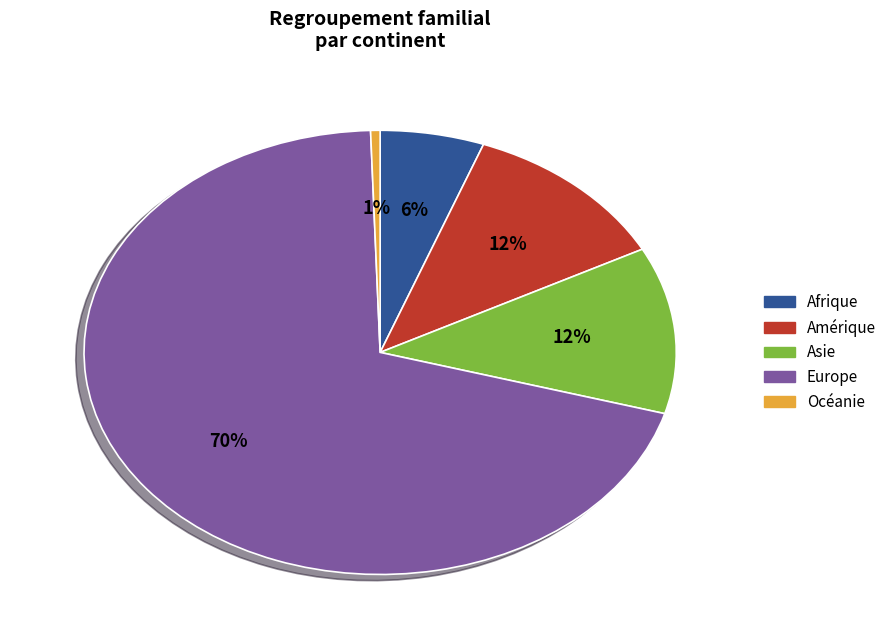

Which slice represents more than half of the pie?

Europe